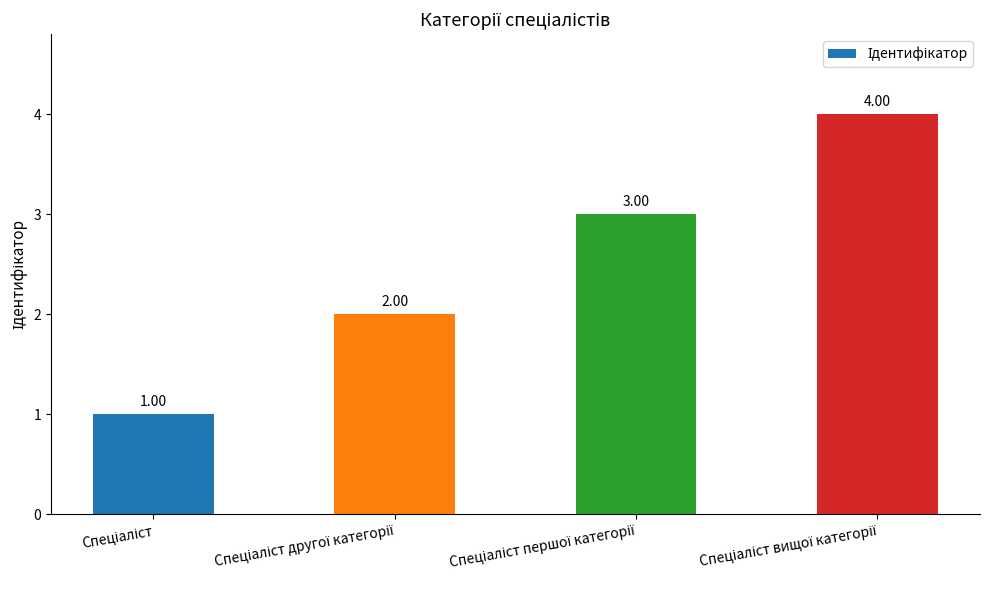

What is the sum of all values?

10